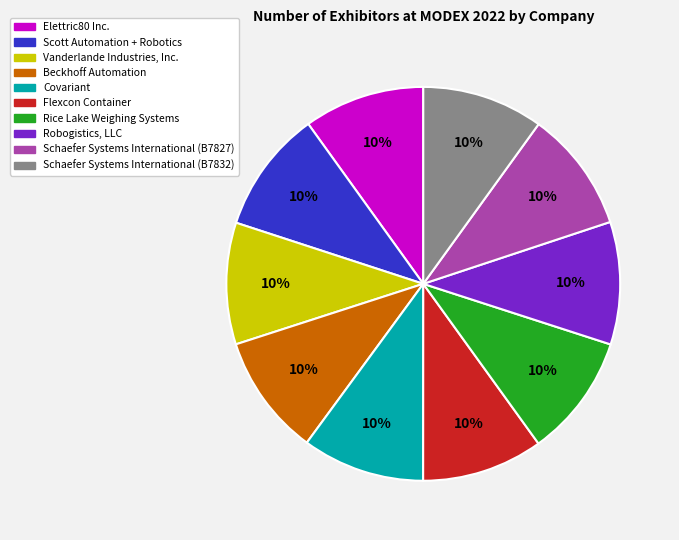

Count the number of slices in the pie.

10